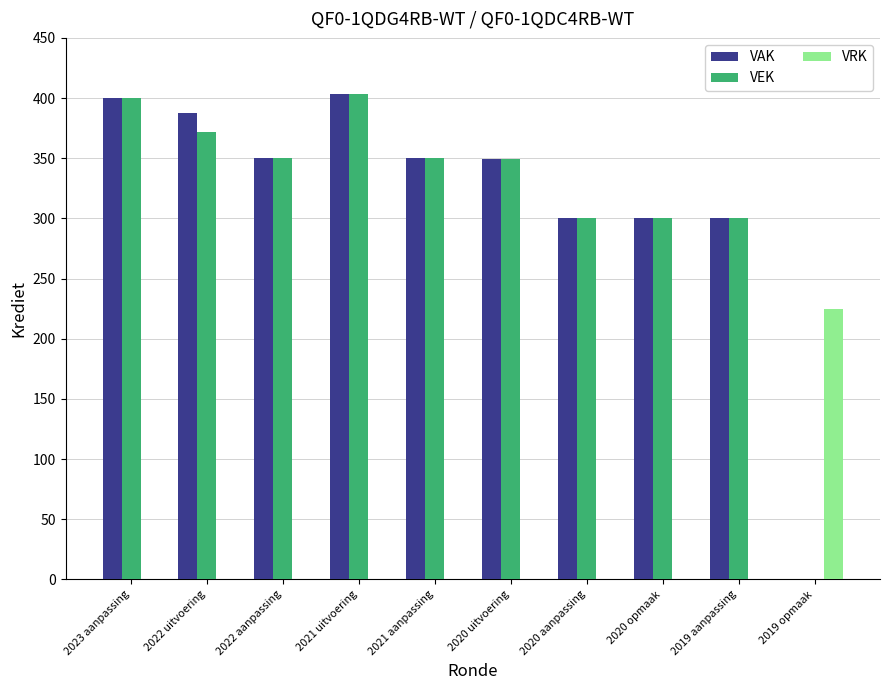

What is the total value across all series at 2023 aanpassing?

800